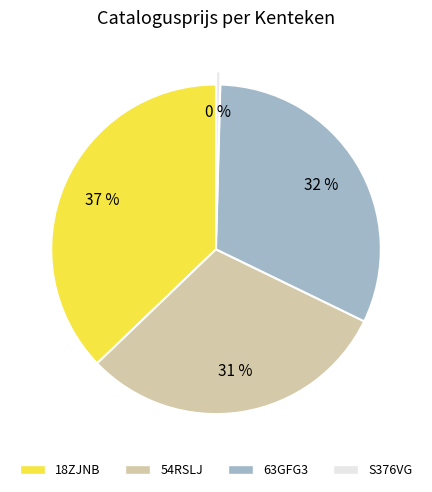

Is the sum of 54RSLJ and 63GFG3 greater than half?

Yes